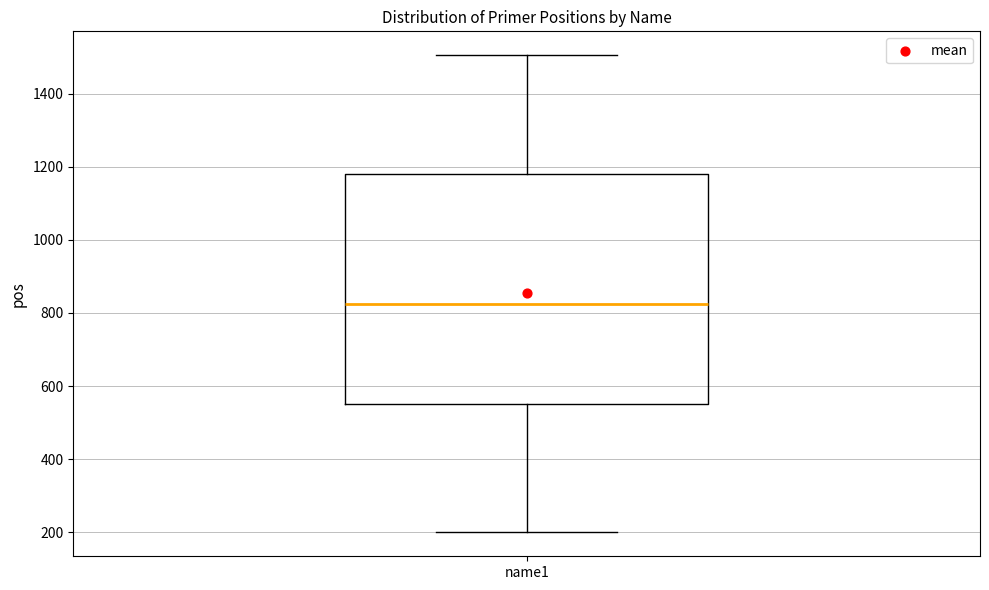

Transcribe this box plot: give where the median line is, the range the box spans, and where the two whiskers end, as read against the y-axis. The values are not printed on the chart, so give them approximately, as read against the axis.

median 820, box 560 to 1180, whiskers 200 to 1500